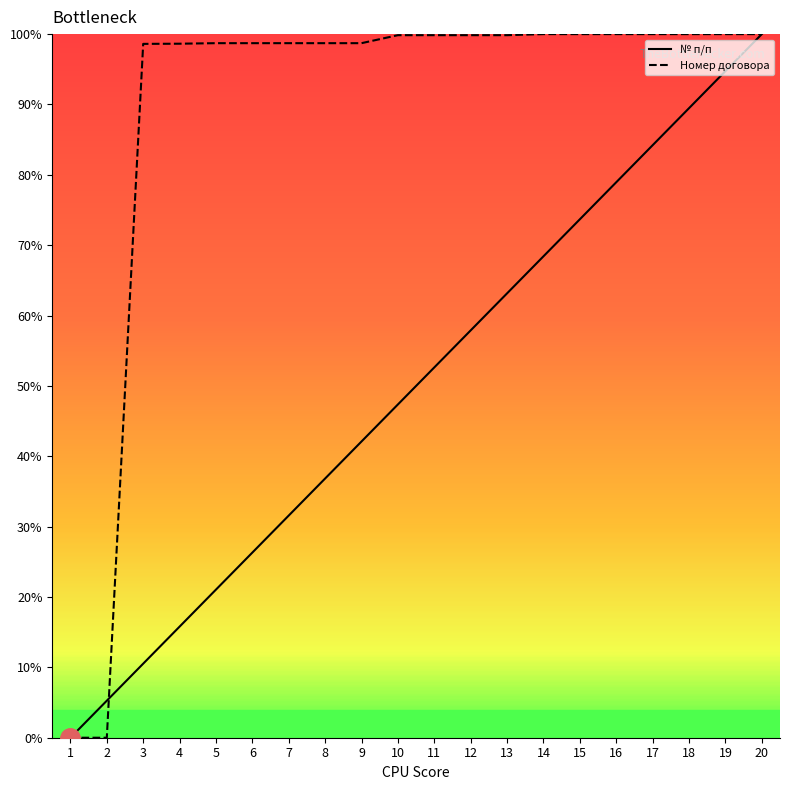

Which series has the largest total across all categories?

Номер договора